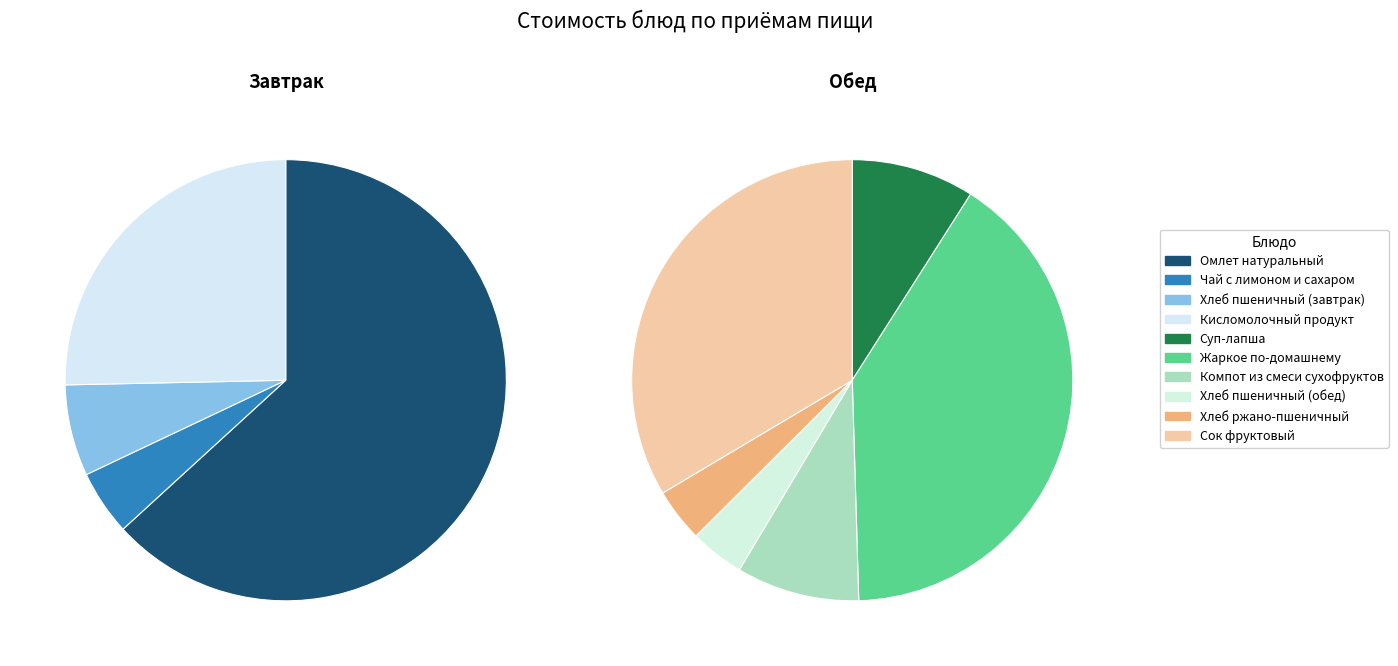

Approximately how many times larger is the value at Жаркое по-домашнему compared to Омлет натуральный?

0.7